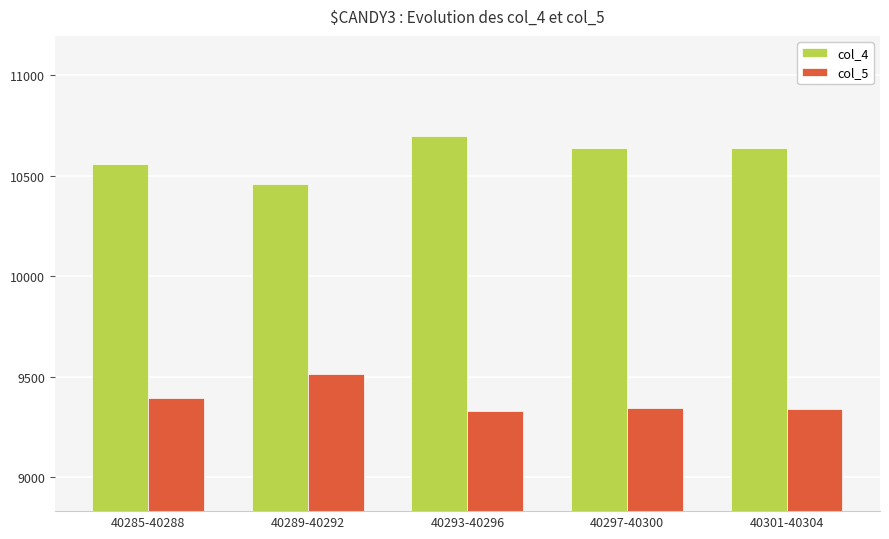

What is the difference between the highest and lowest values at 40301-40304?

1301